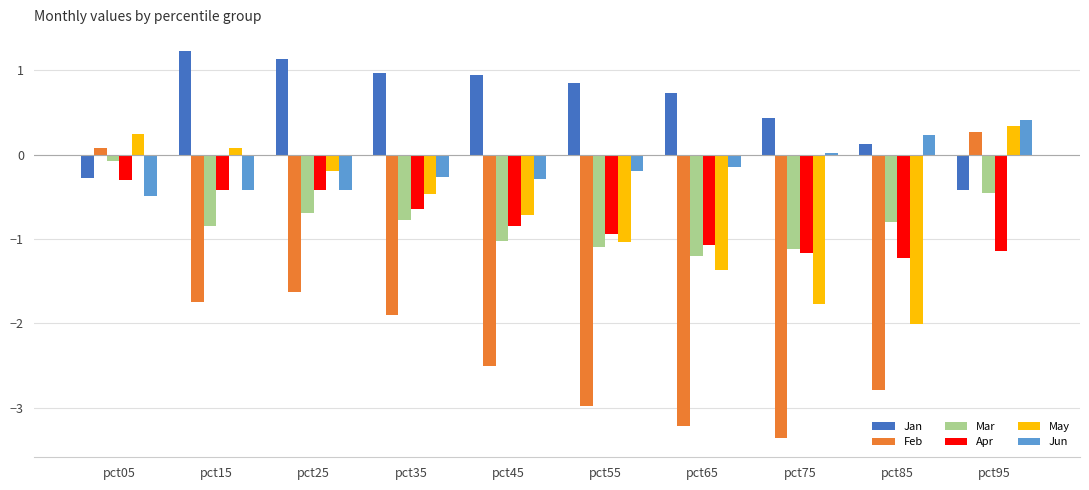

Which category has the highest value in the May series?

pct95